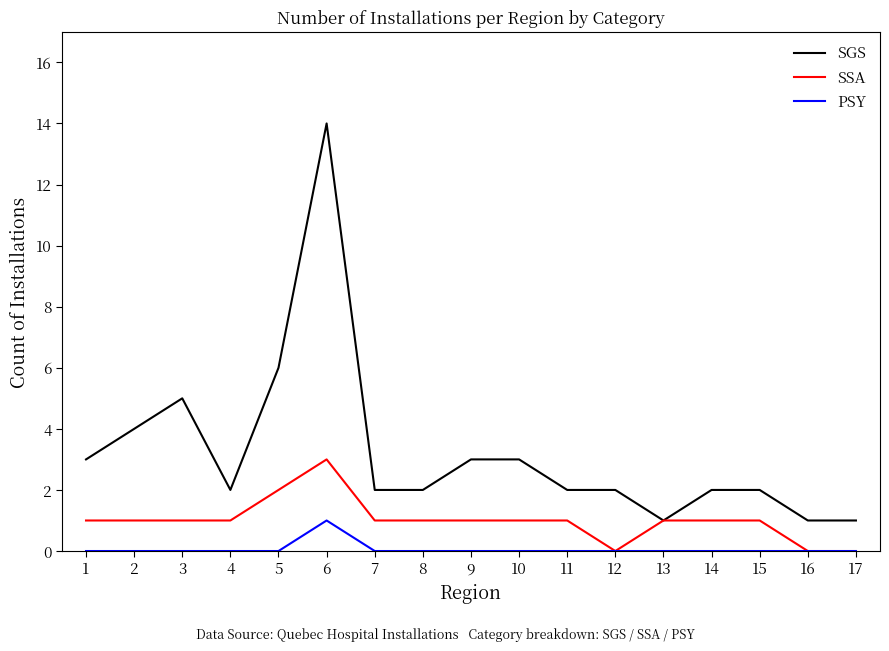

True or false: PSY and SGS intersect in this chart.

False